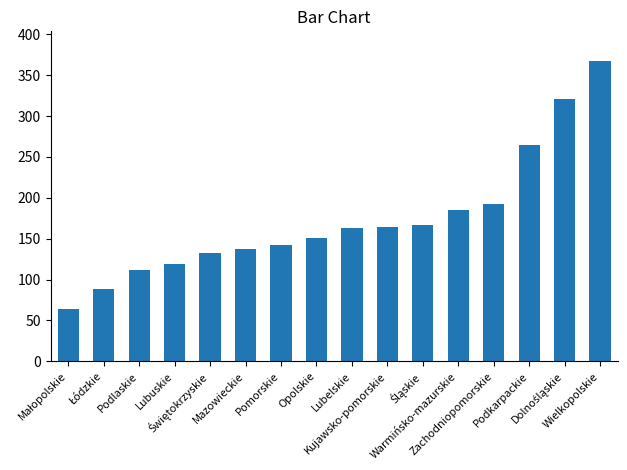

Is it true that the value at Podlaskie is 59?

False